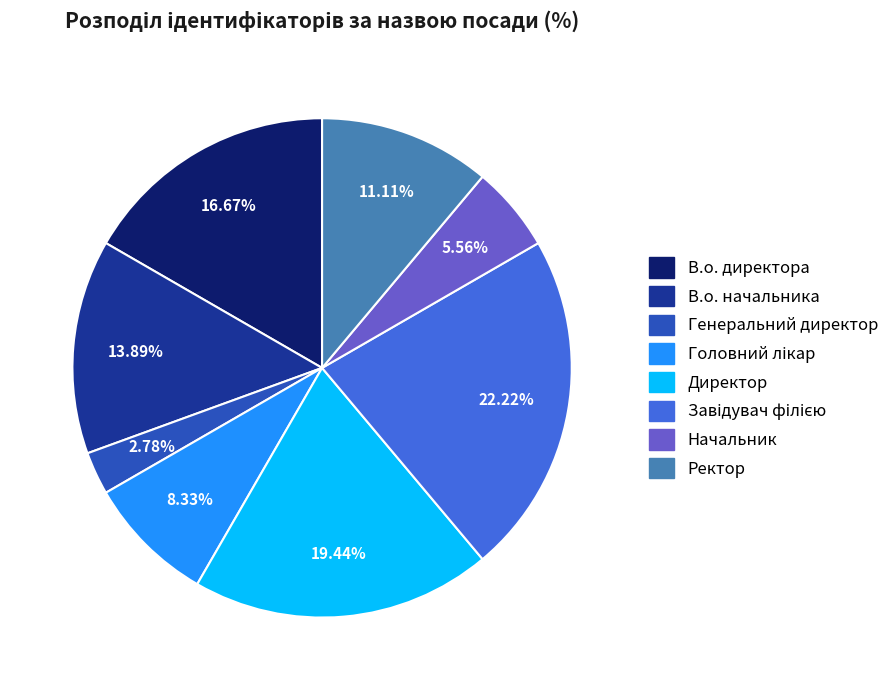

What percentage is the Директор slice, to the nearest percent?

19%